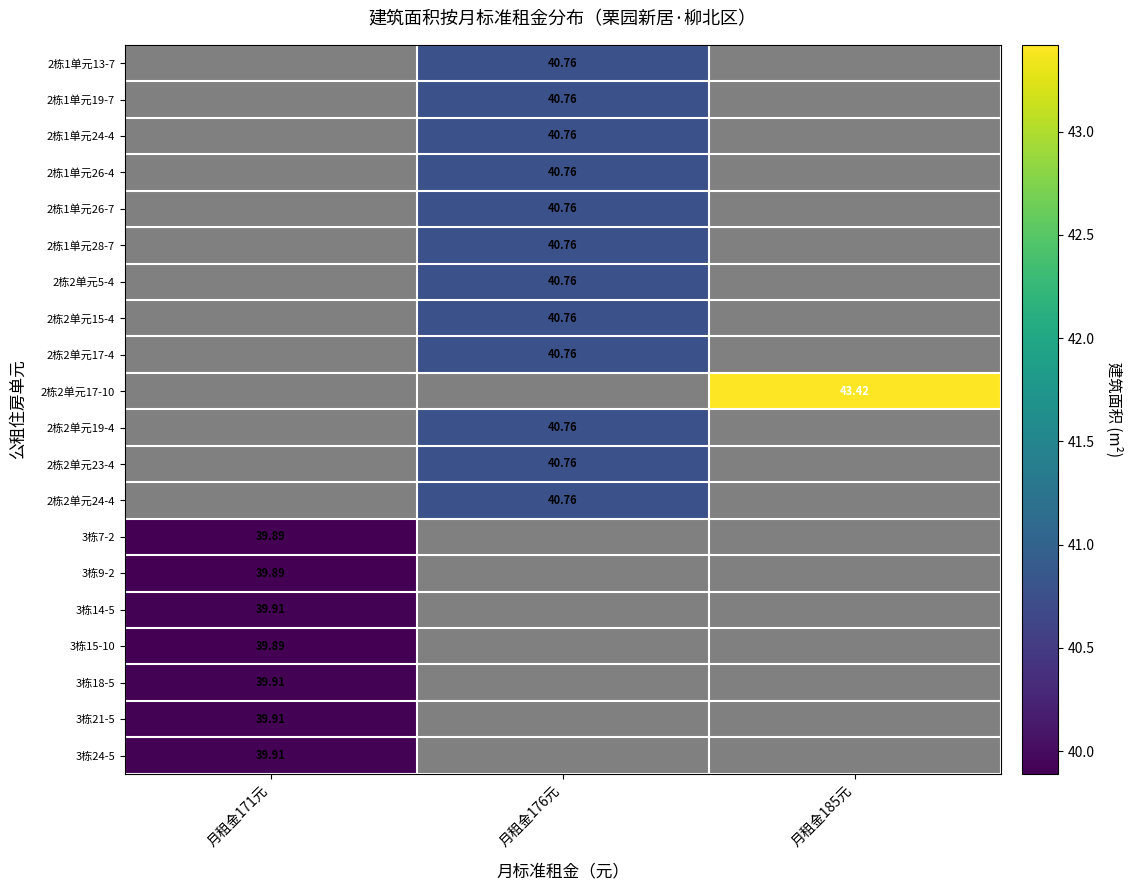

Is the value of 2栋2单元17-4 at 月租金185元 greater than the value of 2栋2单元15-4 at 月租金185元?

No